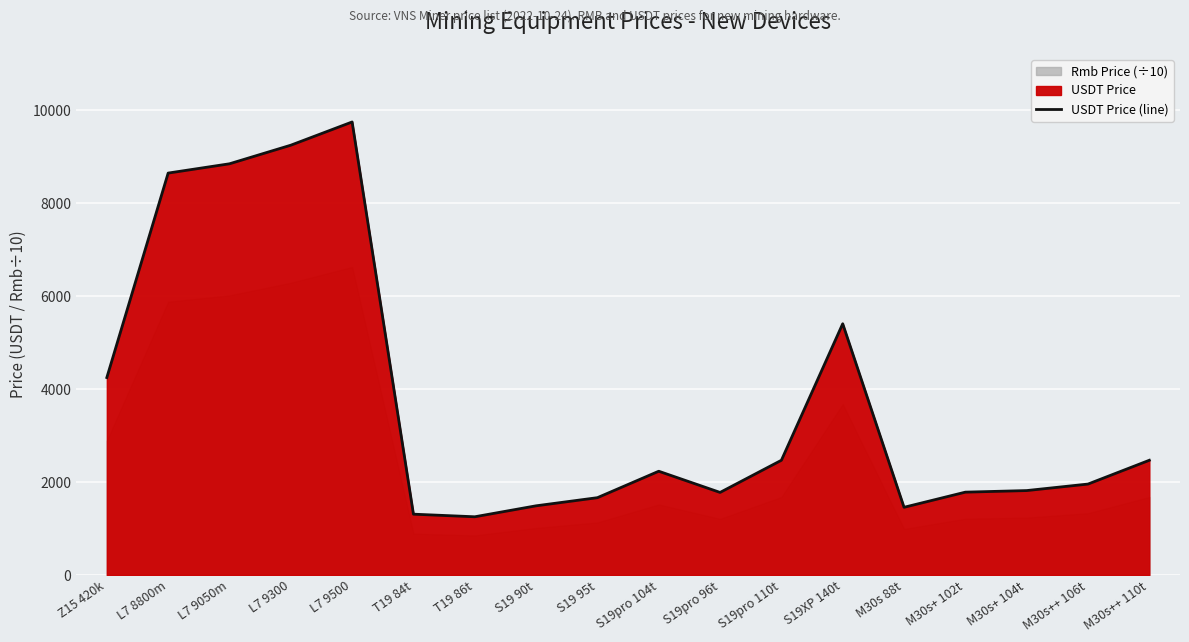

Rank the categories by value from lowest to highest.

T19 86t, T19 84t, M30s 88t, S19 90t, S19 95t, S19pro 96t, M30s+ 102t, M30s+ 104t, M30s++ 106t, S19pro 104t, S19pro 110t, M30s++ 110t, Z15 420k, S19XP 140t, L7 8800m, L7 9050m, L7 9300, L7 9500